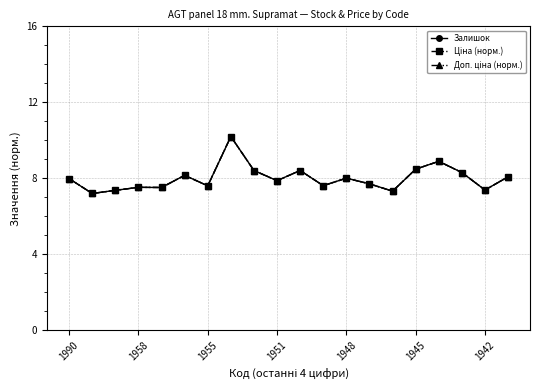

In Ціна (норм.), how many points are higher than both neighbors (excluding endpoints)?

6